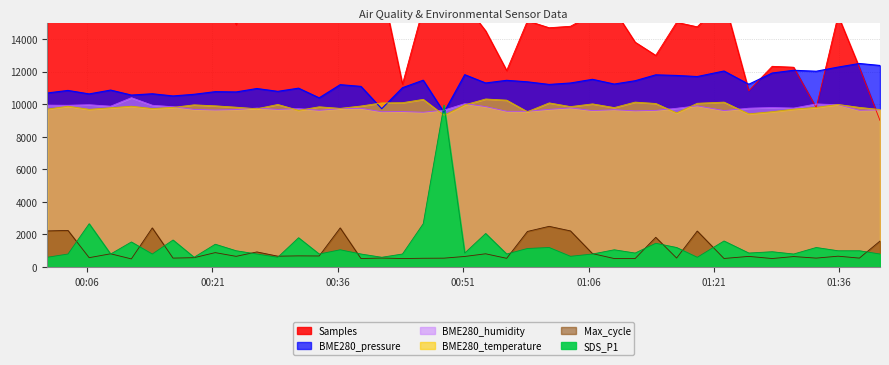

How many lines are shown in the chart?

6